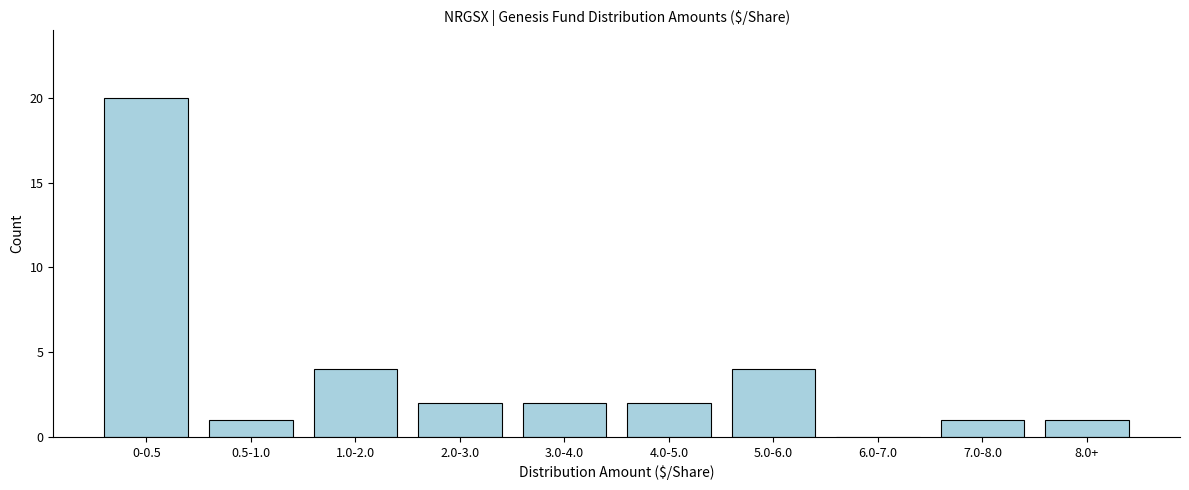

Reading right to left, what are all the values shown in this chart?

8.0+=1	7.0-8.0=1	6.0-7.0=0	5.0-6.0=4	4.0-5.0=2	3.0-4.0=2	2.0-3.0=2	1.0-2.0=4	0.5-1.0=1	0-0.5=20